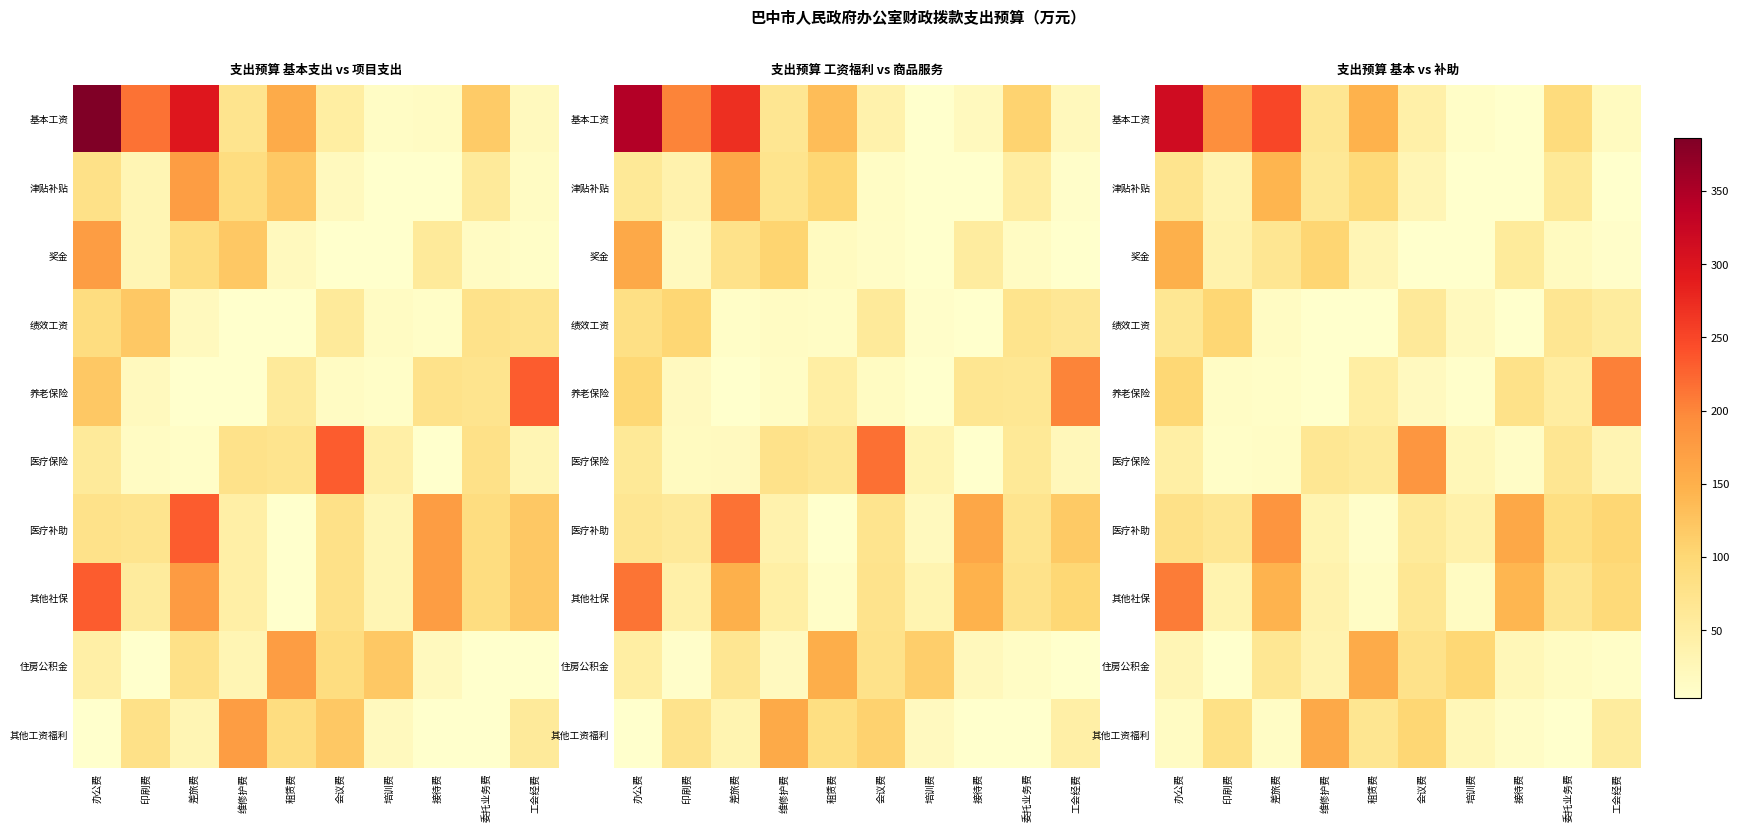

How many values in the 基本工资 series exceed 91?

5